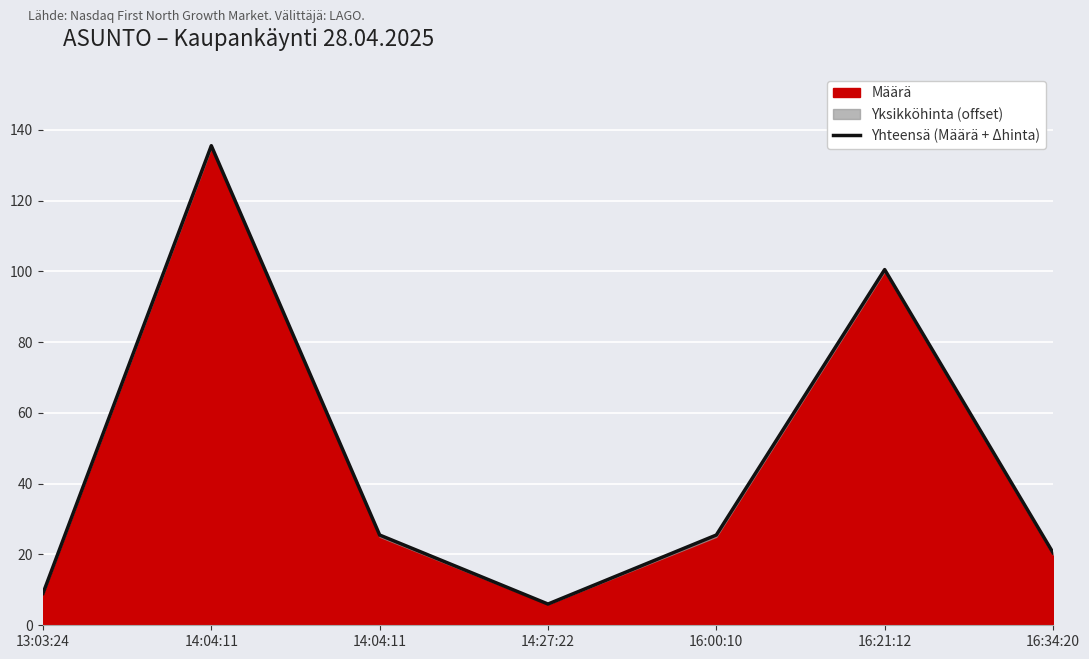

Is it true that the value at 16:00:10 is 7.5?

False